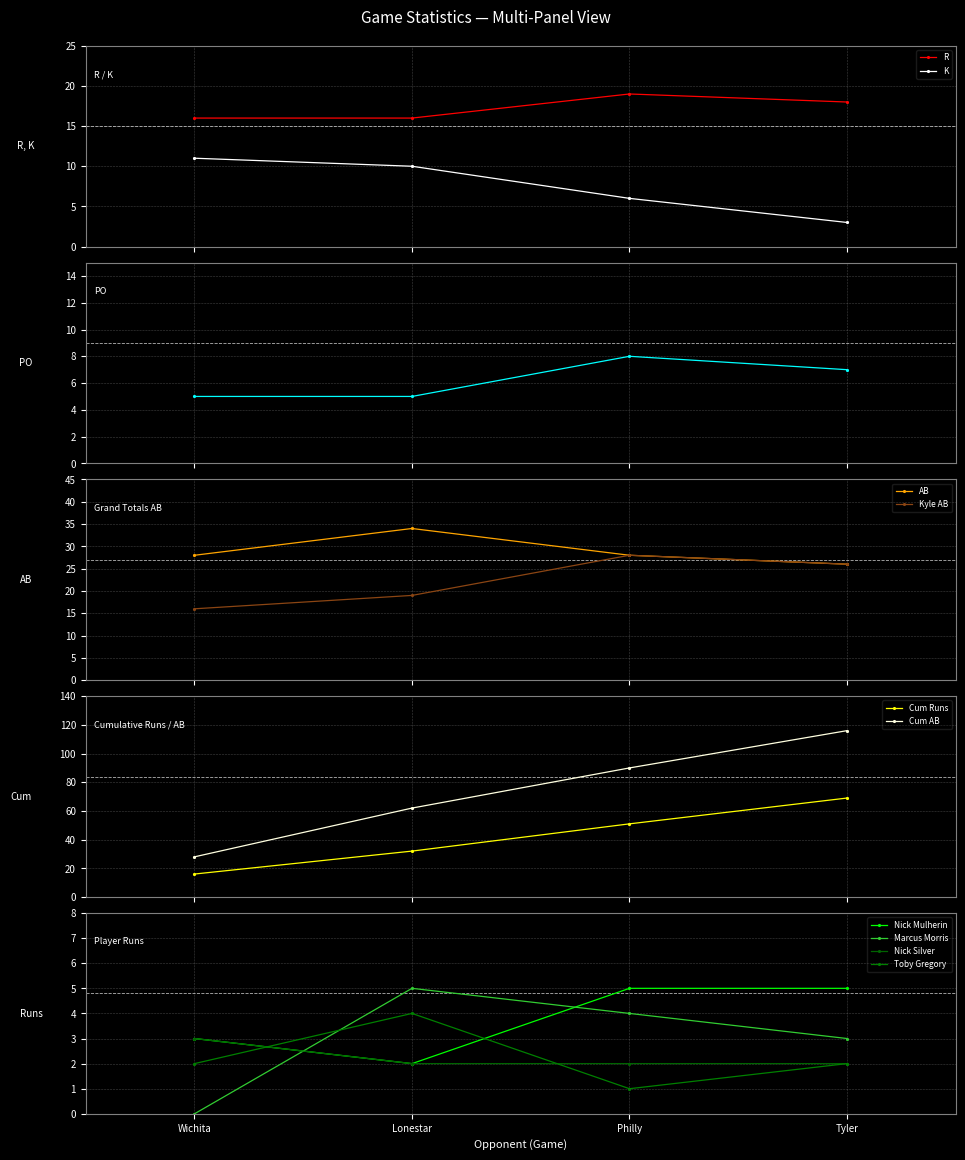

What is the label of the 2nd point from the right?

Philly